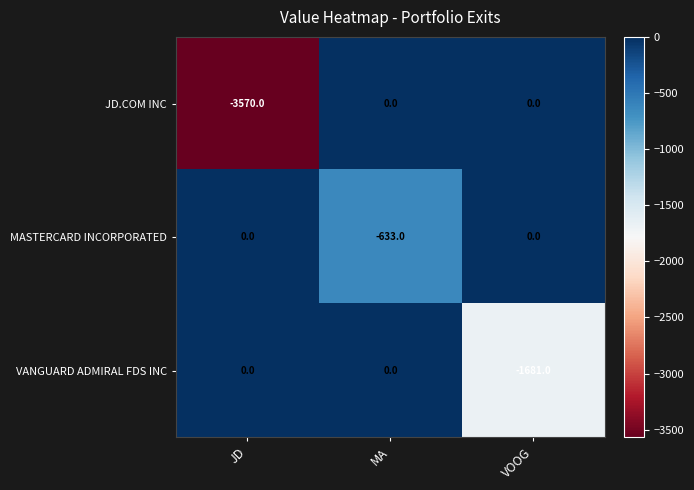

True or false: VANGUARD ADMIRAL FDS INC has a value of 0 at JD.

True